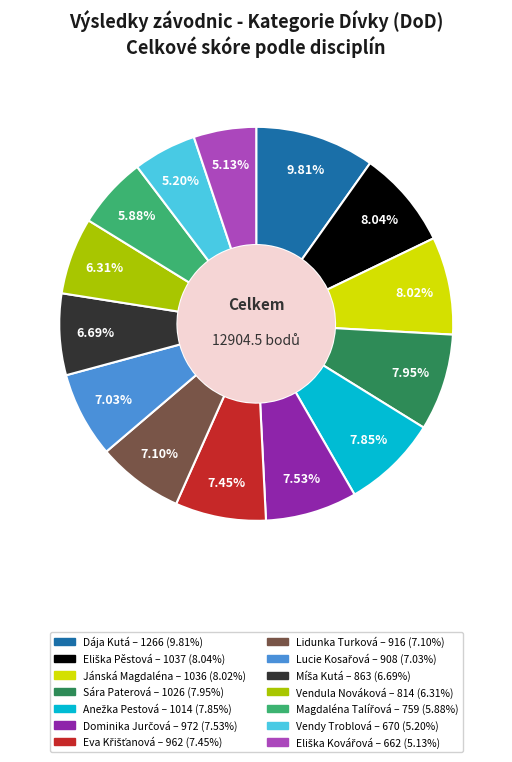

Is there any slice that represents more than half of the pie?

No